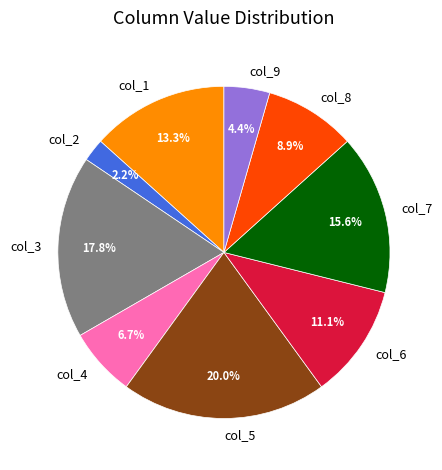

What is the total percentage of col_6 and col_3?

28.9%